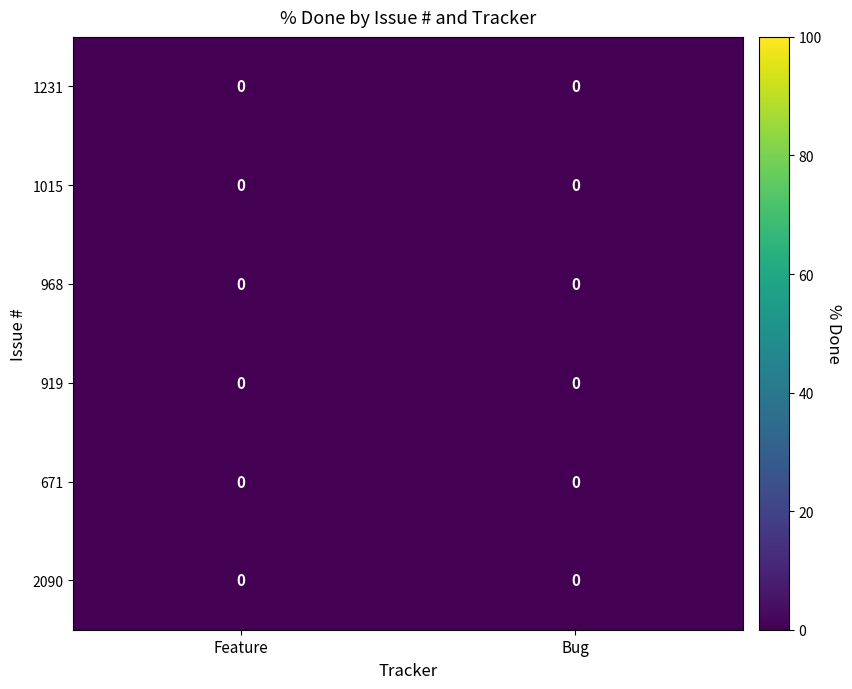

Rank the series at Feature from highest to lowest value.

1015, 1231, 919, 2090, 671, 968